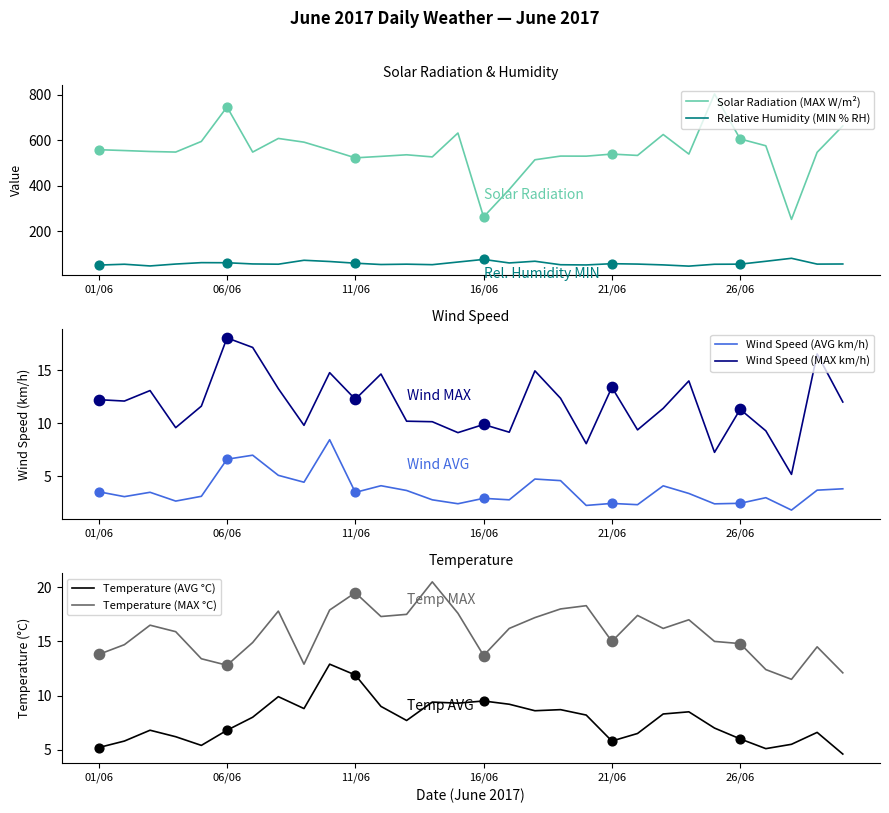

Is the value of Temperature (AVG °C) at 14 greater than the value of Wind Speed (MAX km/h) at 24?

Yes